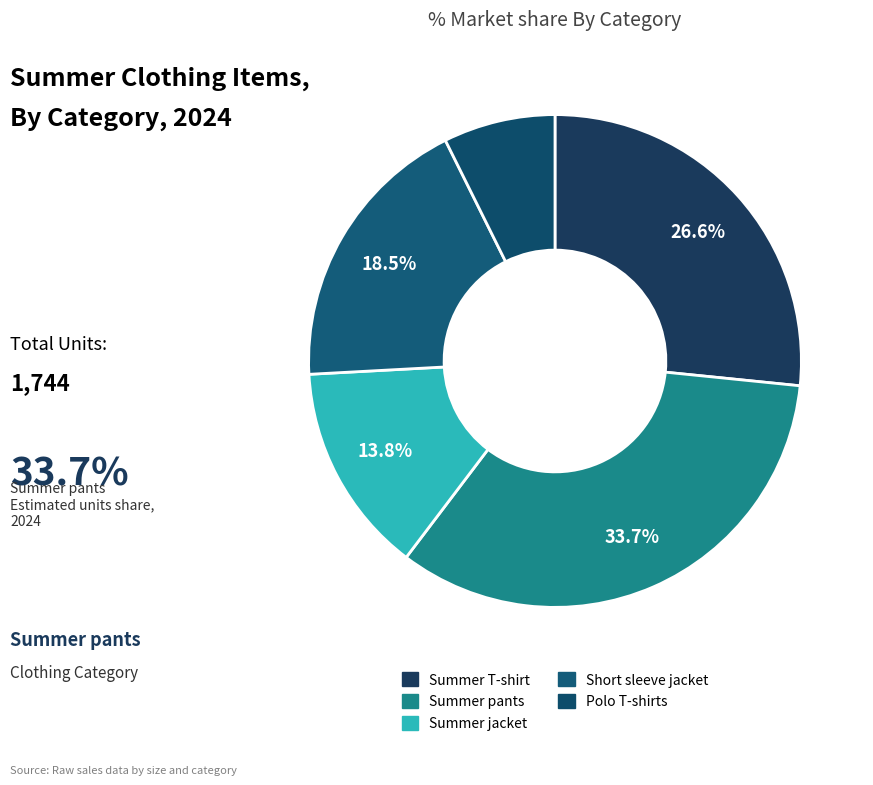

Is it true that Summer pants is 42% of the pie?

False